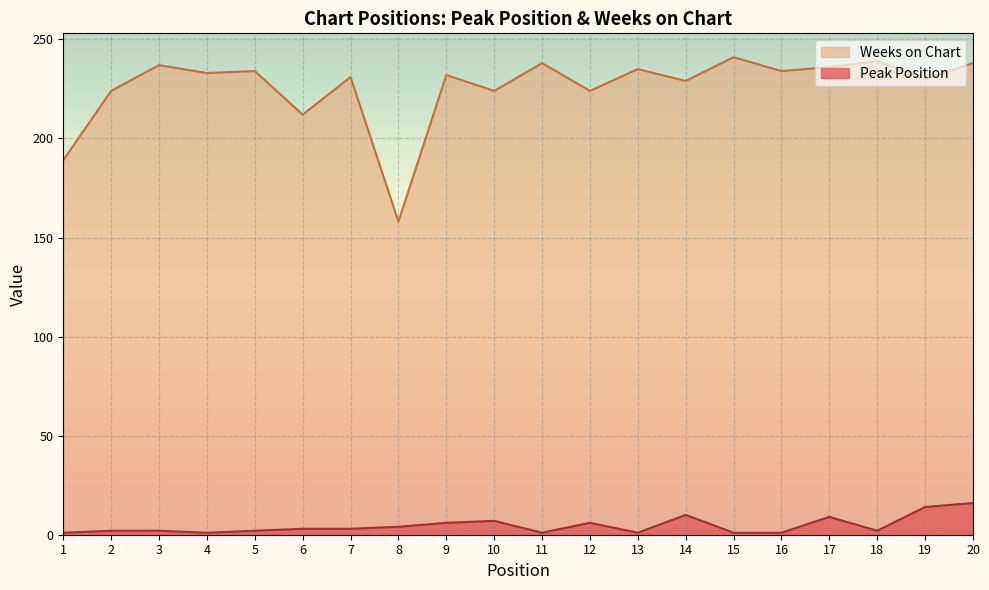

At which label does Weeks on Chart reach its minimum?

8